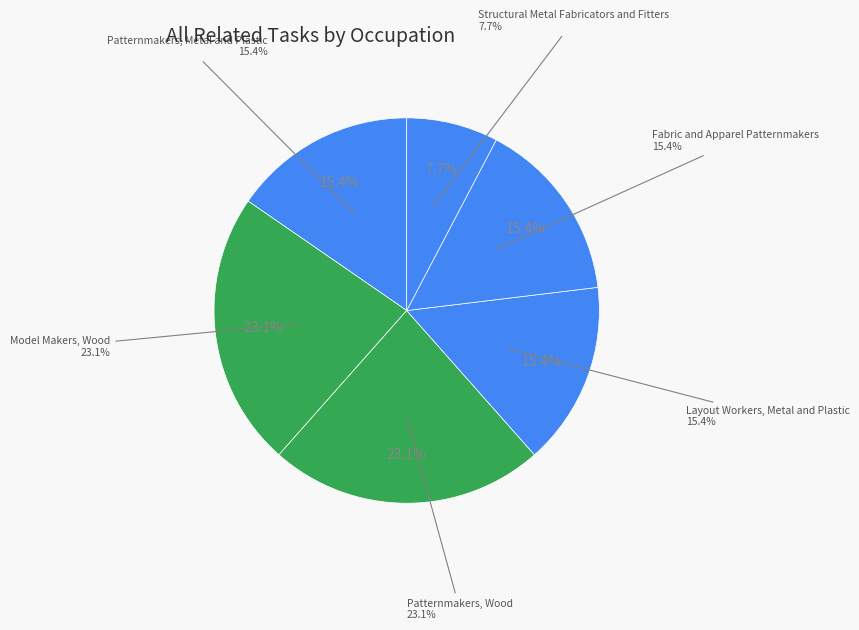

Do Patternmakers, Wood and Model Makers, Wood together represent more than half of the pie?

No